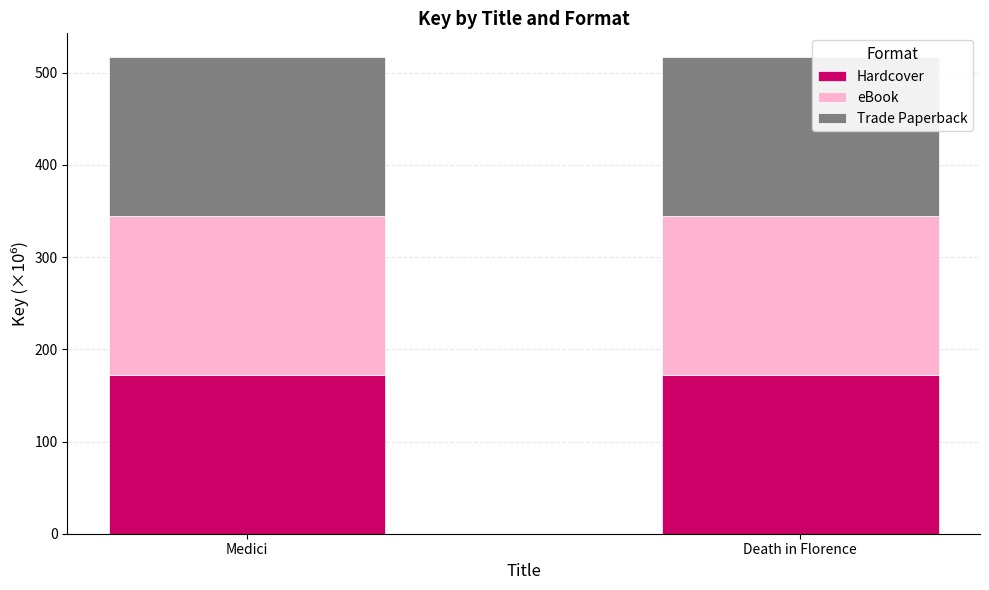

What is the total value across all series at Death in Florence?

516.8